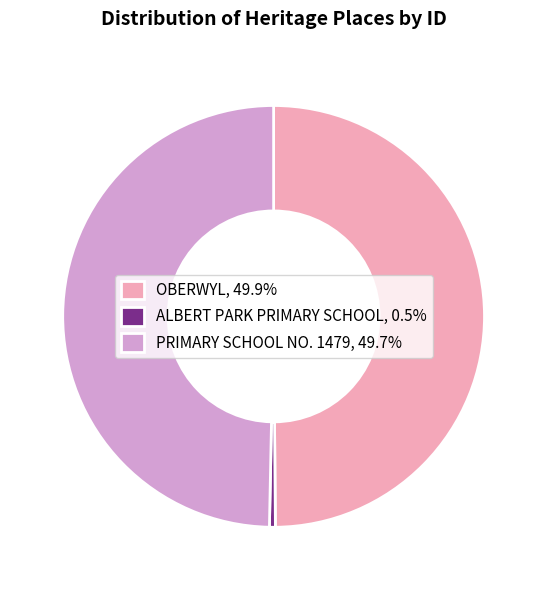

How many segments does this pie chart have?

3